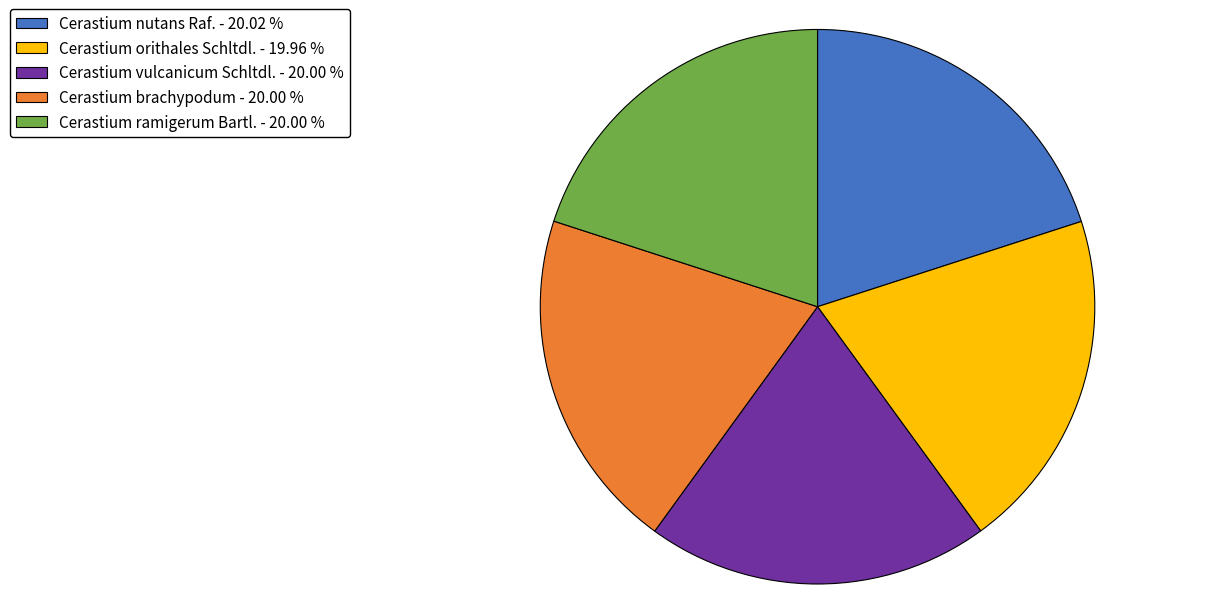

Approximately how many times larger is the value at Cerastium orithales Schltdl. - 19.96 % compared to Cerastium brachypodum - 20.00 %?

1.0